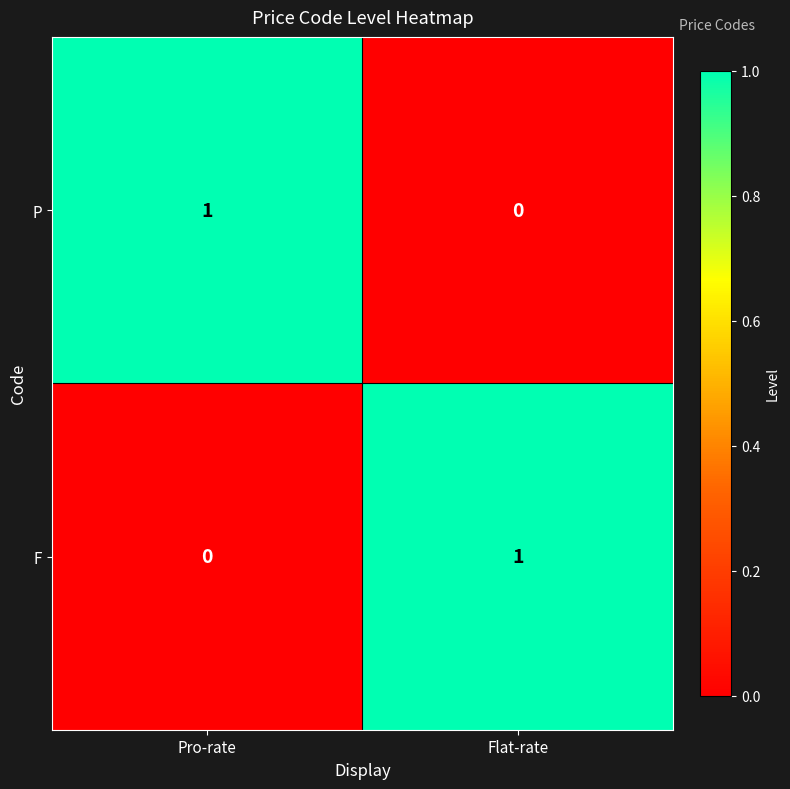

At Pro-rate, list the series in order from smallest to largest.

F, P